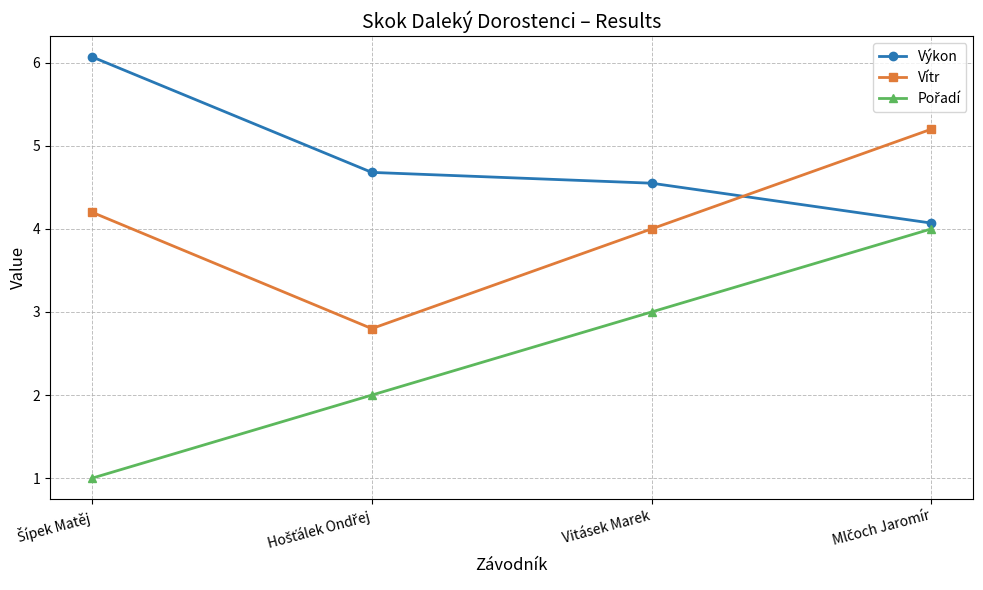

How many categories are shown in the chart?

4